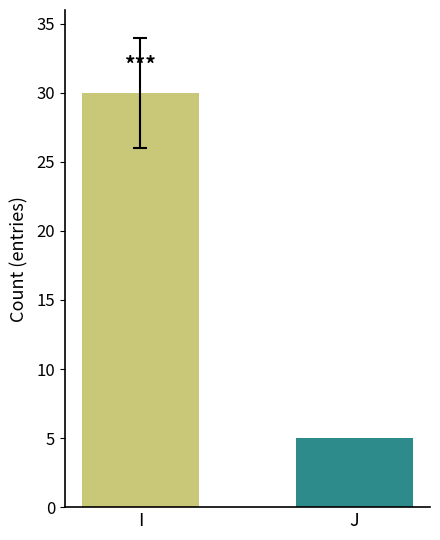

Reading left to right, transcribe all the data shown in this chart.

I=30	J=5